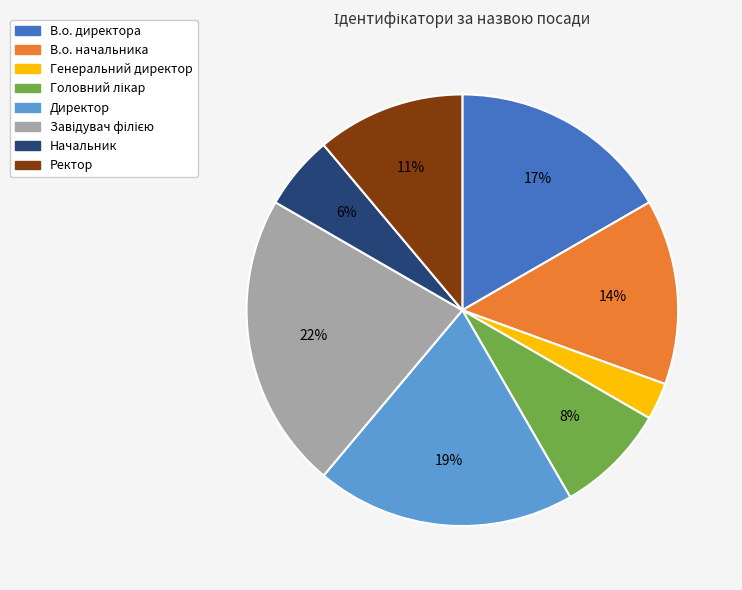

How many segments does this pie chart have?

8